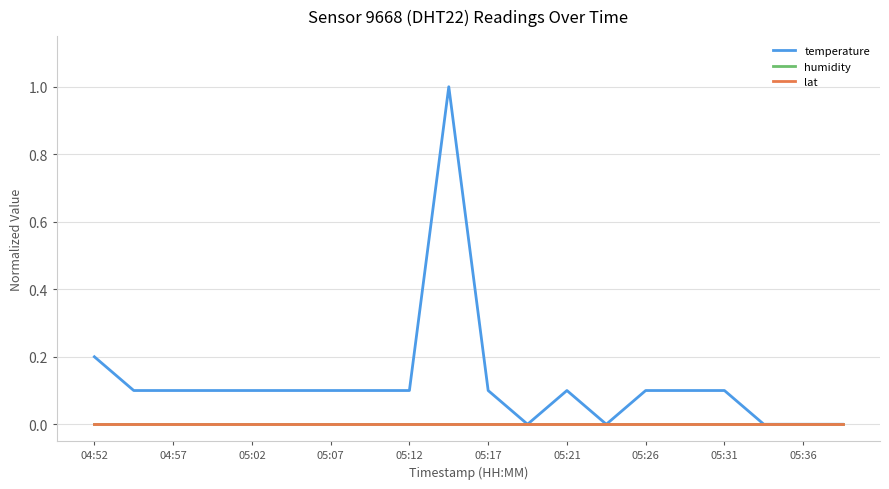

Which series has the widest spread of values?

temperature